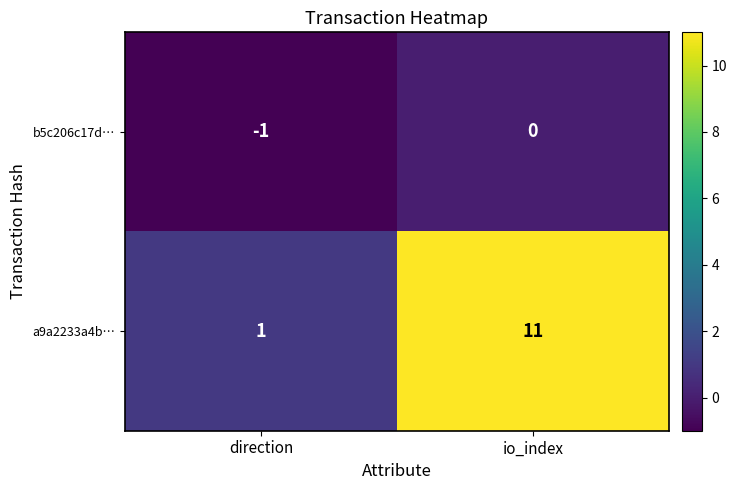

Count the number of categories in the chart.

2